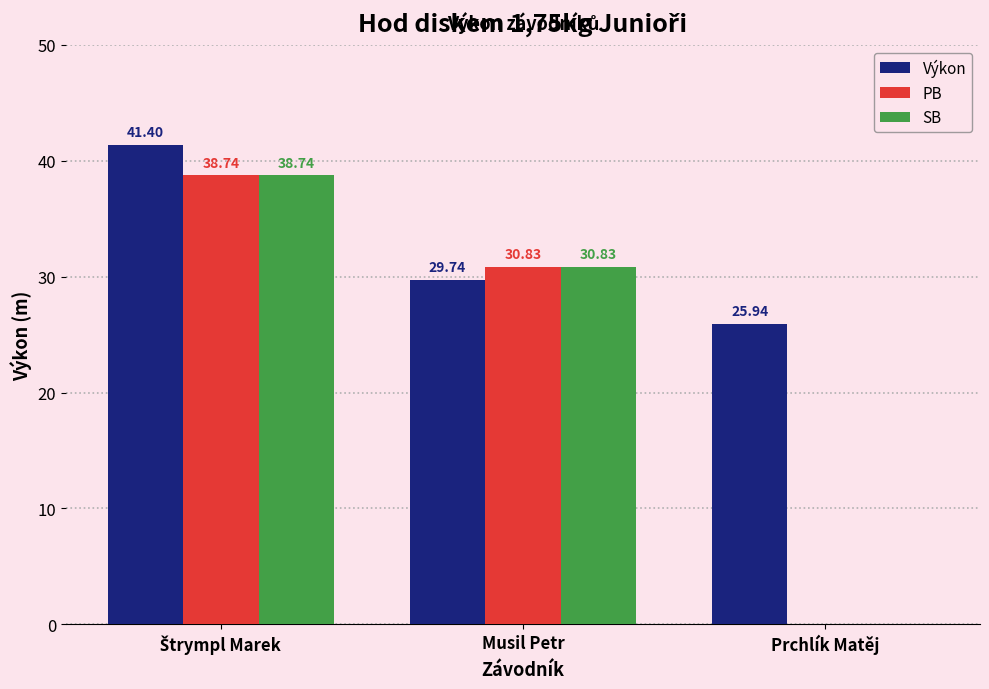

Does the chart contain stacked bars?

No